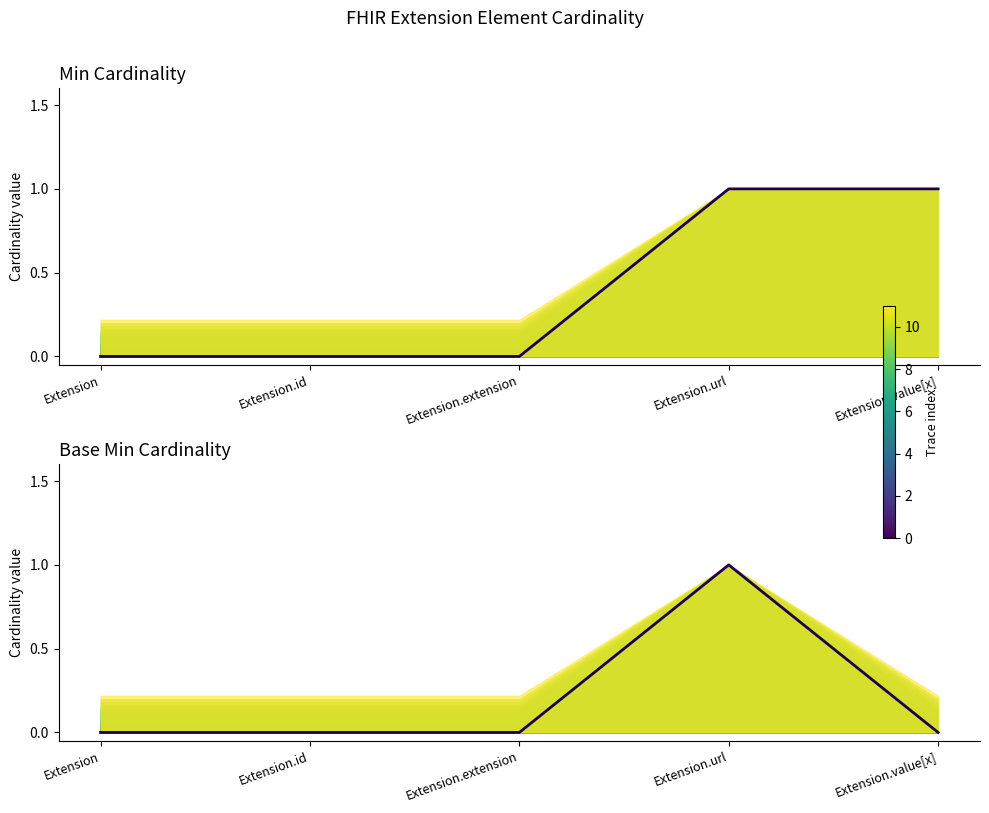

How many data points does each series have?

5